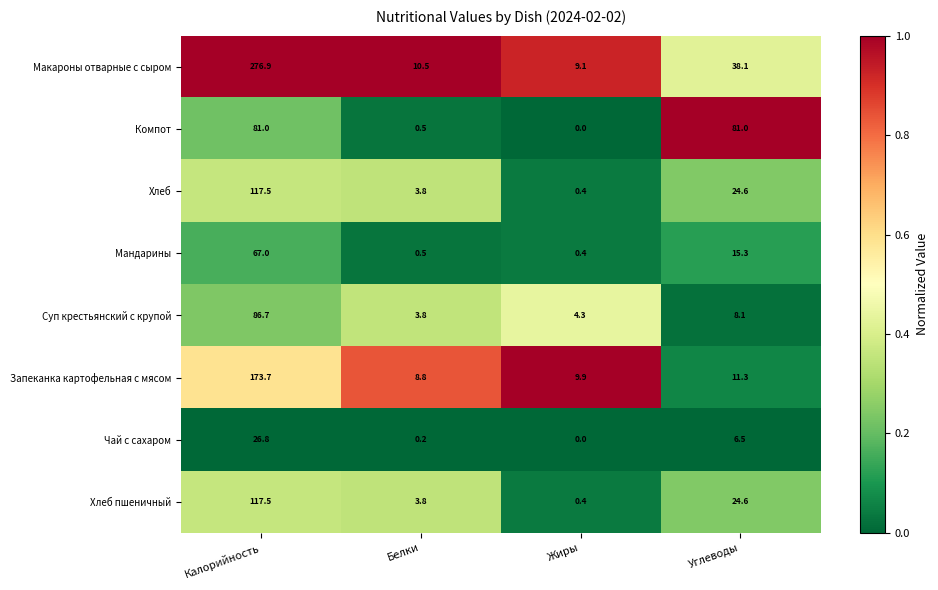

What is the sum of all Суп крестьянский с крупой values?

102.9